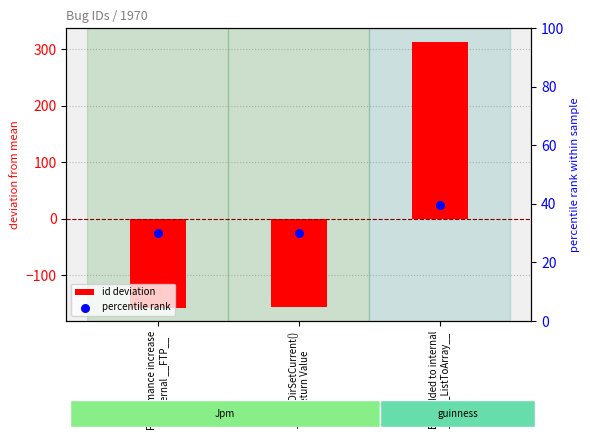

What are all the series names shown in the legend?

id deviation, percentile rank